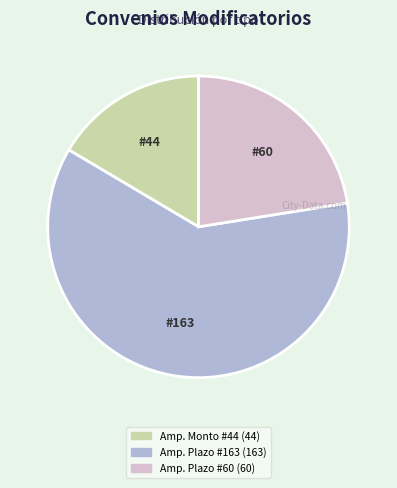

Is there a majority slice in this chart?

Yes